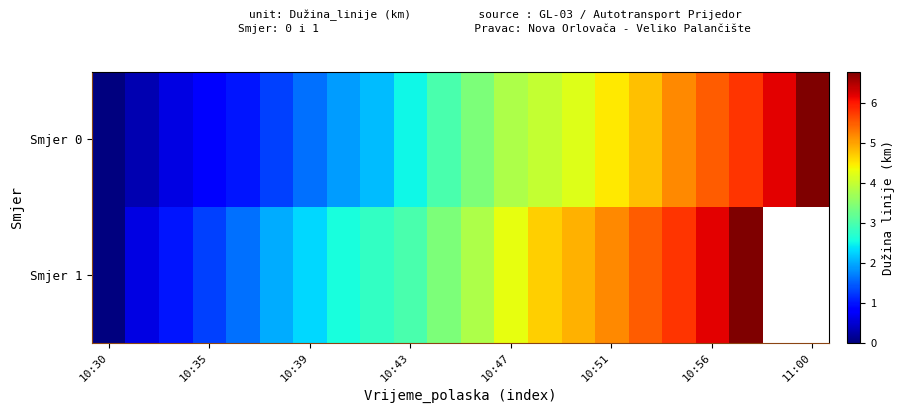

List the series in order of their peak value, highest first.

Smjer 0, Smjer 1